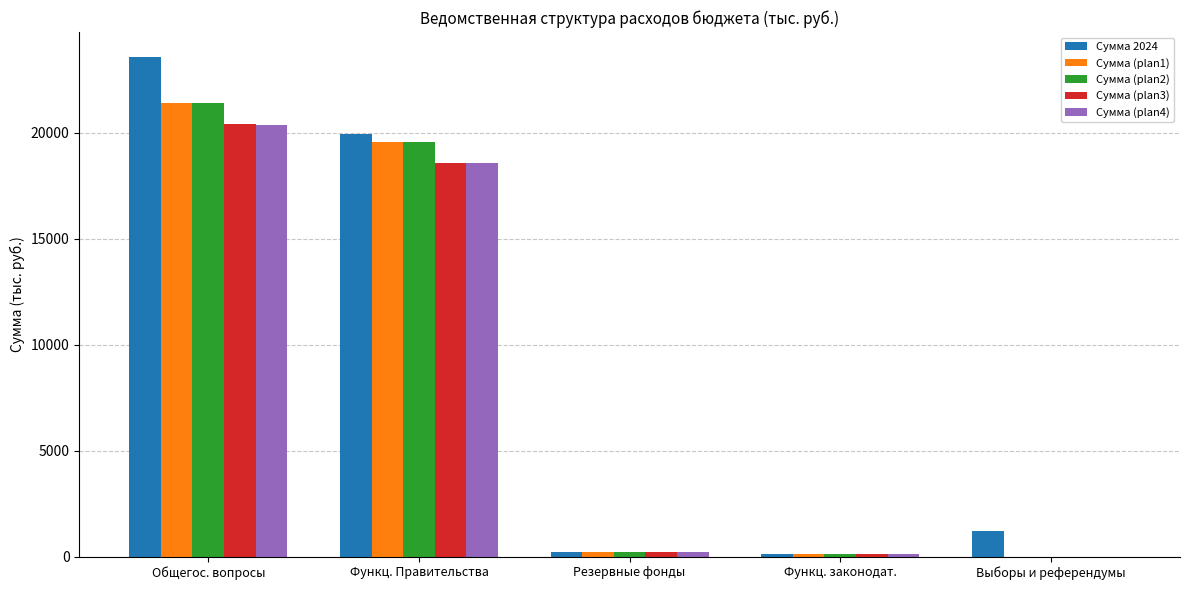

Which series changed the most between Общегос. вопросы and Выборы и референдумы?

Сумма 2024